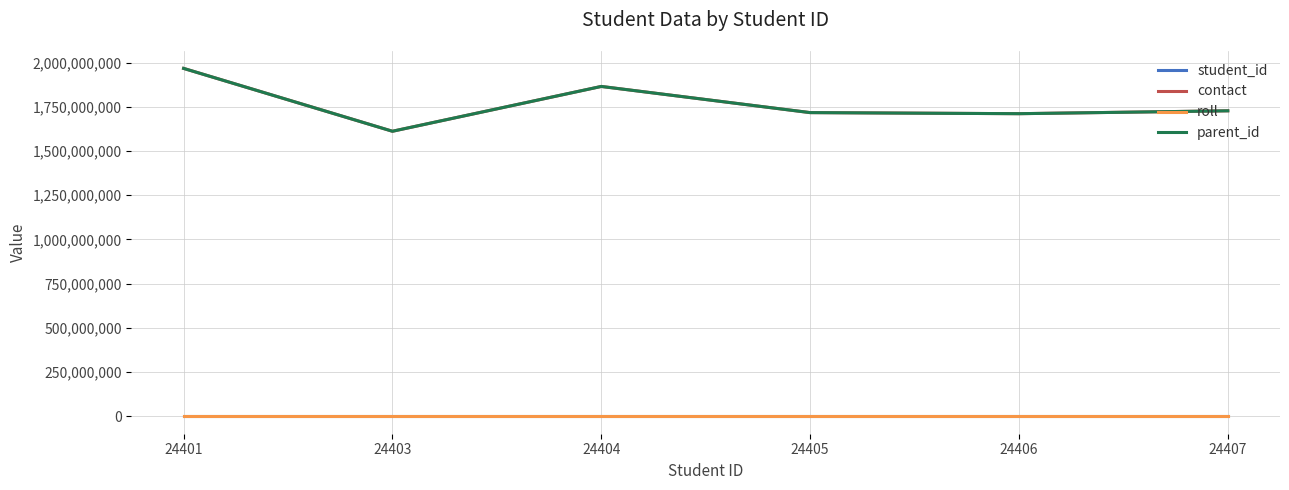

What is the value of the contact point at the 1st from the left?

1966793594